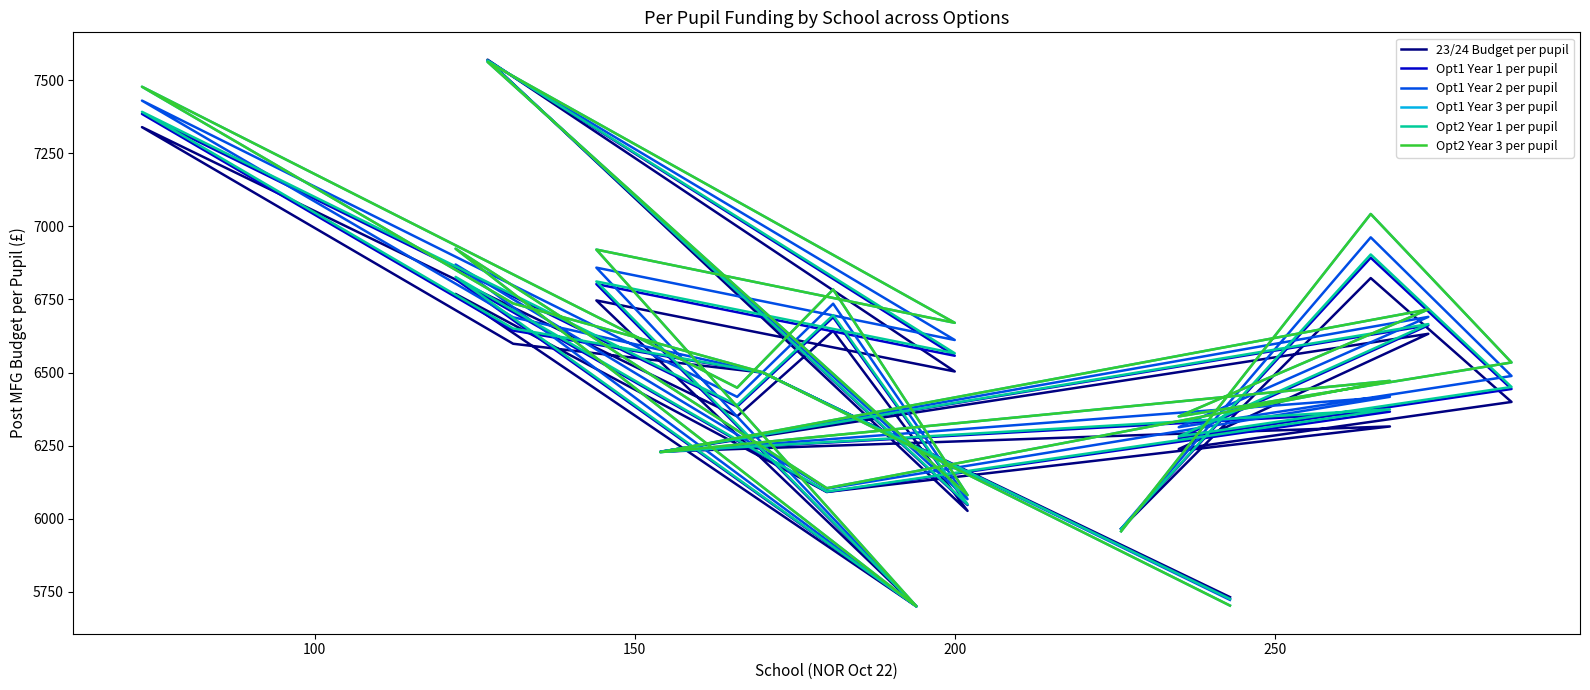

True or false: Opt2 Year 1 per pupil and Opt1 Year 1 per pupil cross at least once.

True